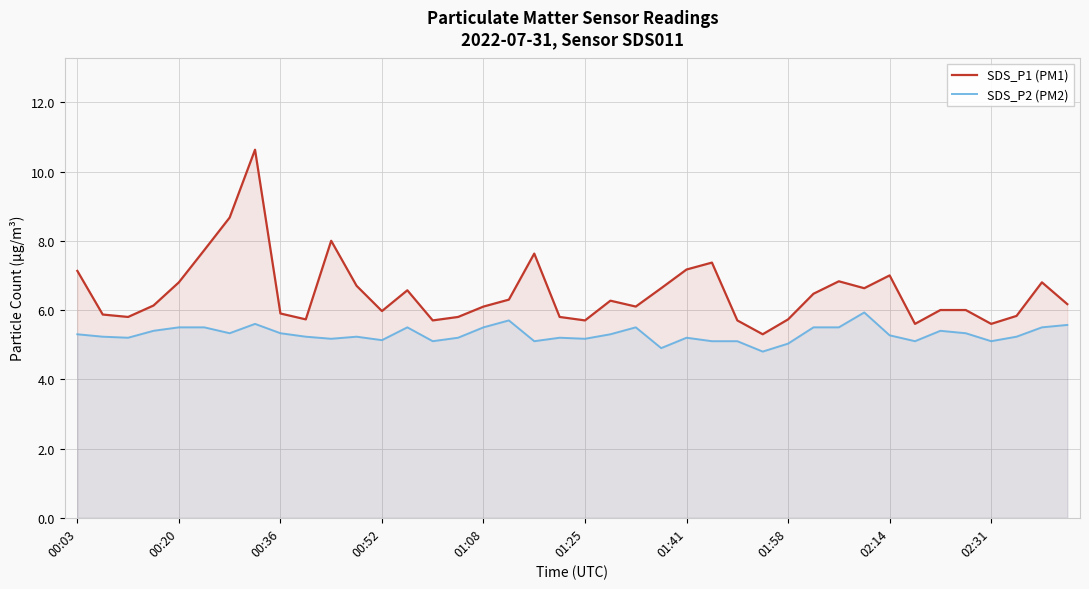

True or false: SDS_P2 (PM2) has more than 0 interior local peaks.

True